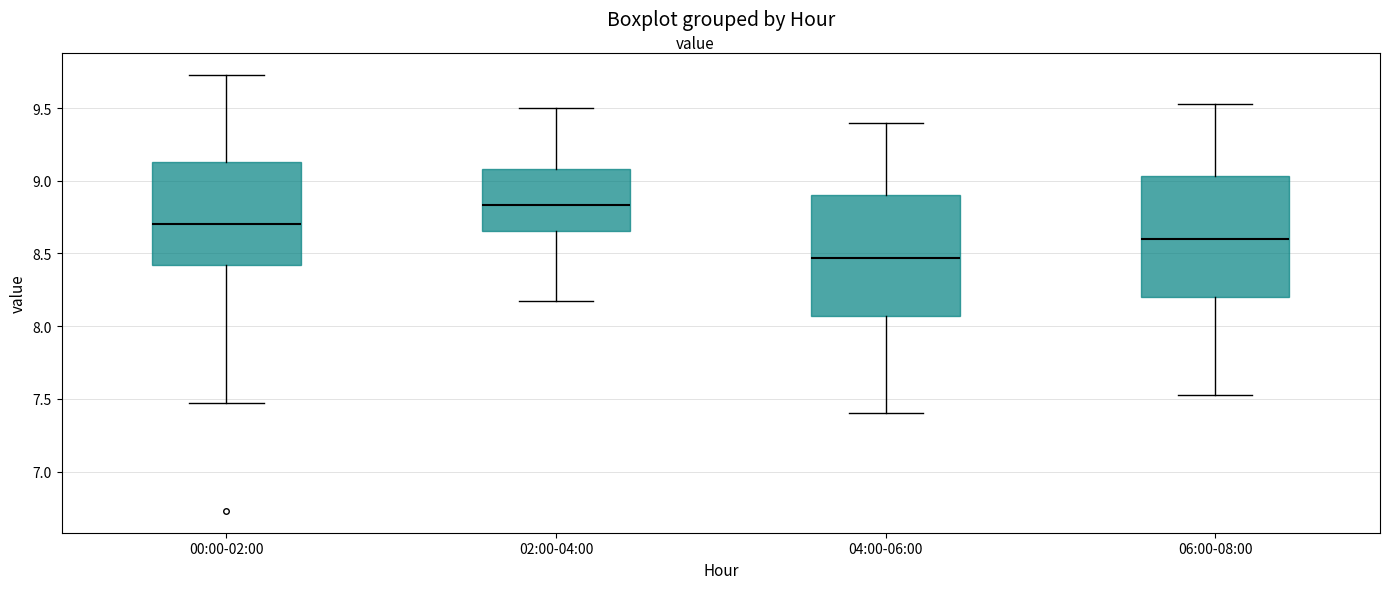

Where does the median line of the box for 04:00-06:00 sit on the y-axis? The values are not printed on the chart, so give them approximately, as read against the axis.

8.45